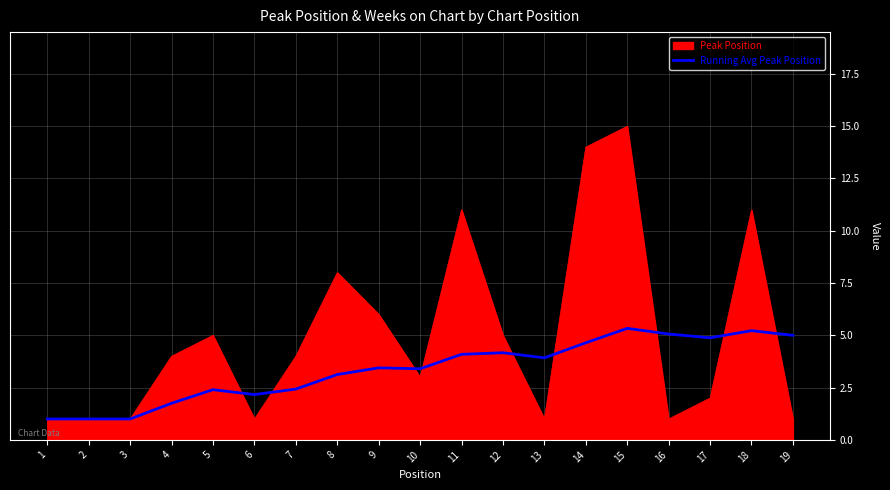

What is the approximate value of Running Avg Peak Position at 19?

5.0